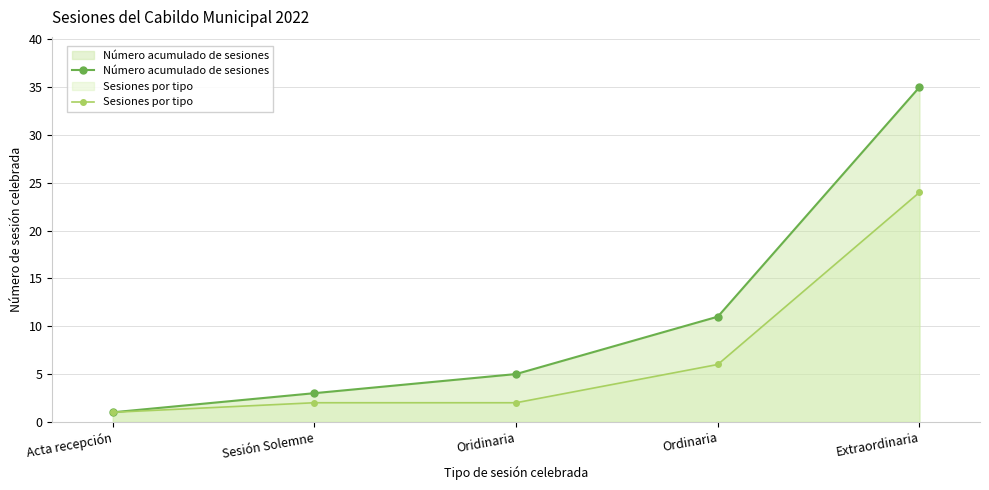

Rank the series by their average value, from lowest to highest.

Sesiones por tipo, Número acumulado de sesiones